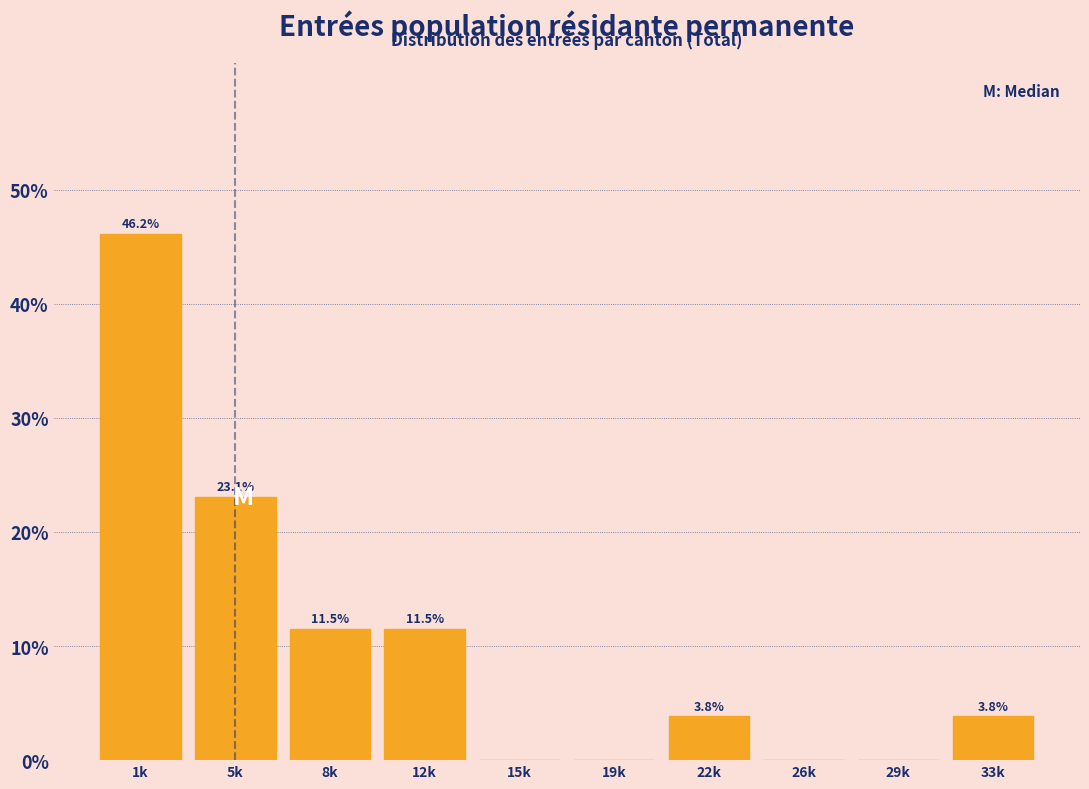

Reading right to left, transcribe all the data shown in this chart.

33k=3.8	29k=0.0	26k=0.0	22k=3.8	19k=0.0	15k=0.0	12k=11.5	8k=11.5	5k=23.1	1k=46.2